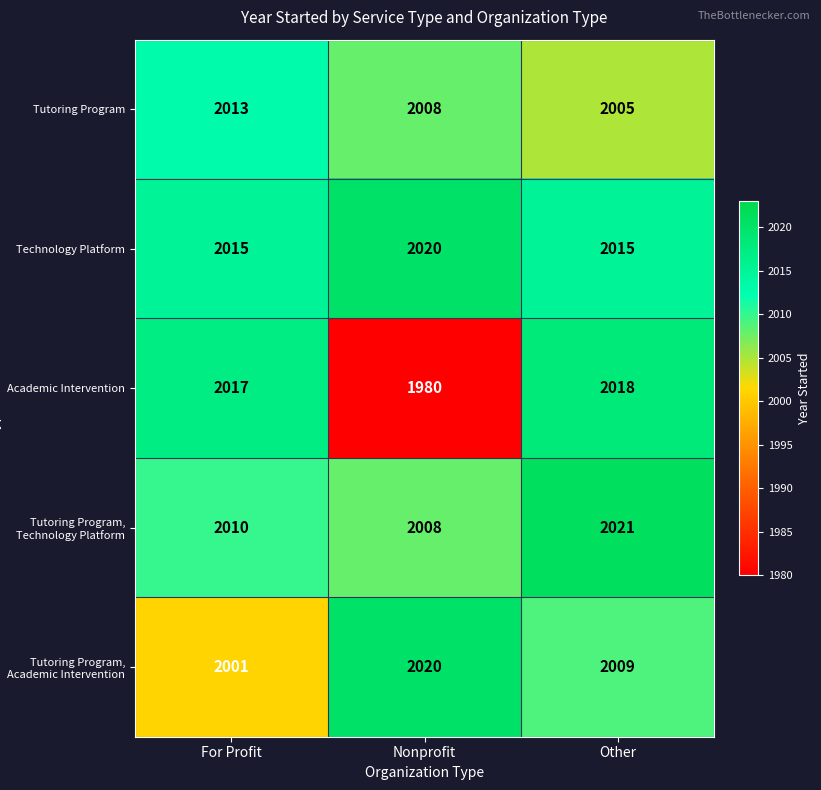

Reading left to right, list all the values displayed in this chart.

Tutoring Program: 2013	2008	2005
Technology Platform: 2015	2020	2015
Academic Intervention: 2017	1980	2018
Tutoring Program, Technology Platform: 2010	2008	2021
Tutoring Program, Academic Intervention: 2001	2020	2009